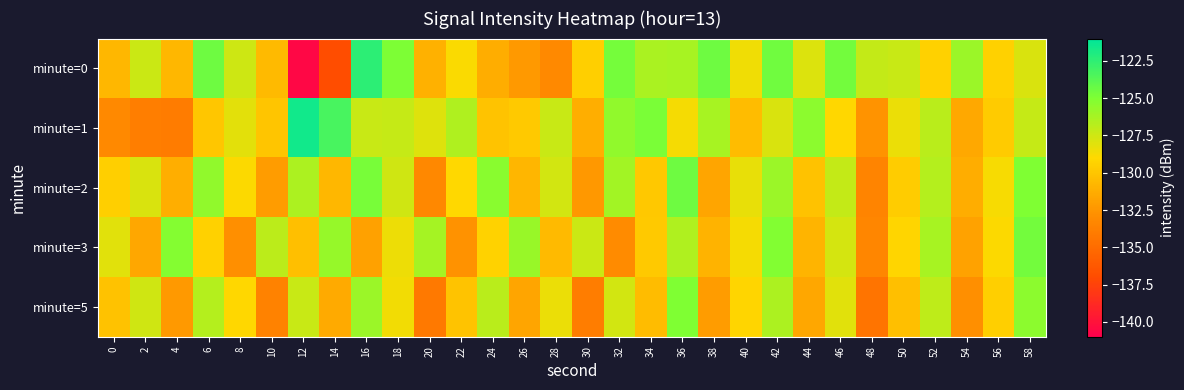

Reading left to right, transcribe all the data shown in this chart.

minute=0: 0=-130.8	2=-127.4	4=-130.7	6=-124.5	8=-127.4	10=-130.6	12=-140.5	14=-136.9	16=-122.4	18=-125.0	20=-131.0	22=-128.8	24=-131.3	26=-132.3	28=-133.1	30=-129.5	32=-124.7	34=-126.3	36=-126.3	38=-124.5	40=-128.6	42=-124.5	44=-127.9	46=-124.6	48=-127.1	50=-127.3	52=-129.4	54=-125.9	56=-129.4	58=-127.8
minute=1: 0=-133.2	2=-133.9	4=-134.0	6=-130.0	8=-128.2	10=-130.0	12=-121.5	14=-123.3	16=-127.3	18=-127.2	20=-128.0	22=-126.5	24=-130.1	26=-129.8	28=-127.3	30=-131.2	32=-125.6	34=-124.9	36=-128.7	38=-126.3	40=-130.5	42=-127.8	44=-125.4	46=-129.1	48=-132.6	50=-128.4	52=-126.8	54=-131.5	56=-129.7	58=-127.2
minute=2: 0=-129.5	2=-127.8	4=-131.2	6=-125.6	8=-128.9	10=-132.1	12=-126.4	14=-130.7	16=-124.8	18=-127.5	20=-133.2	22=-129.0	24=-125.3	26=-130.8	28=-127.6	30=-132.4	32=-126.1	34=-129.9	36=-124.5	38=-131.7	40=-128.3	42=-125.9	44=-130.2	46=-127.1	48=-133.5	50=-129.6	52=-126.7	54=-131.3	56=-128.8	58=-125.0
minute=3: 0=-128.1	2=-131.6	4=-125.2	6=-129.4	8=-132.8	10=-126.9	12=-130.3	14=-125.7	16=-131.9	18=-128.5	20=-126.2	22=-132.7	24=-129.3	26=-125.8	28=-130.6	30=-127.4	32=-133.1	34=-129.8	36=-126.5	38=-131.0	40=-128.7	42=-125.1	44=-130.9	46=-127.7	48=-133.4	50=-129.2	52=-126.3	54=-131.8	56=-128.9	58=-124.6
minute=5: 0=-130.2	2=-127.5	4=-132.3	6=-126.7	8=-129.1	10=-133.6	12=-127.3	14=-131.4	16=-125.9	18=-128.6	20=-134.2	22=-130.1	24=-126.8	26=-131.7	28=-128.4	30=-133.9	32=-127.6	34=-130.5	36=-125.0	38=-132.1	40=-129.2	42=-126.4	44=-131.6	46=-128.1	48=-134.5	50=-130.3	52=-127.0	54=-132.8	56=-129.5	58=-125.4